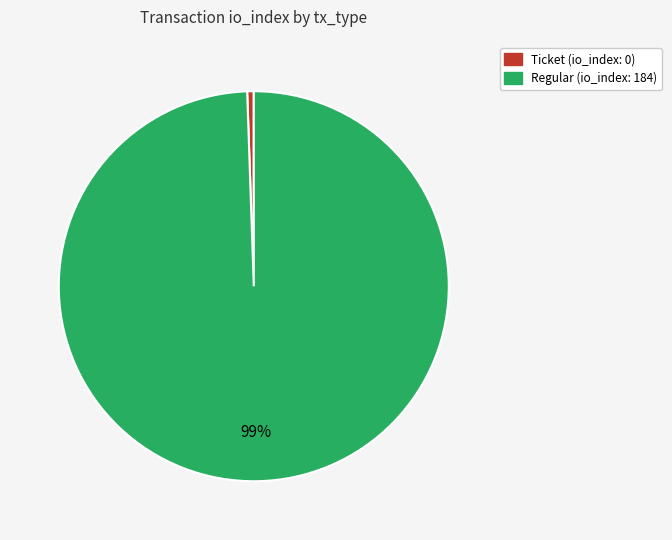

Rank the categories by value from lowest to highest.

Ticket, Regular